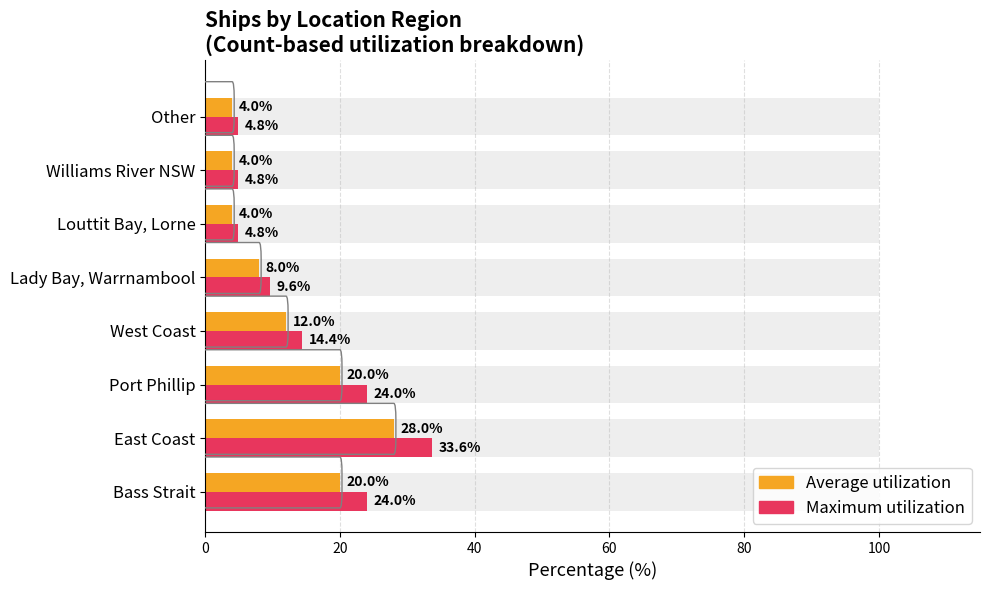

What are all the series names shown in the legend?

Average utilization, Maximum utilization